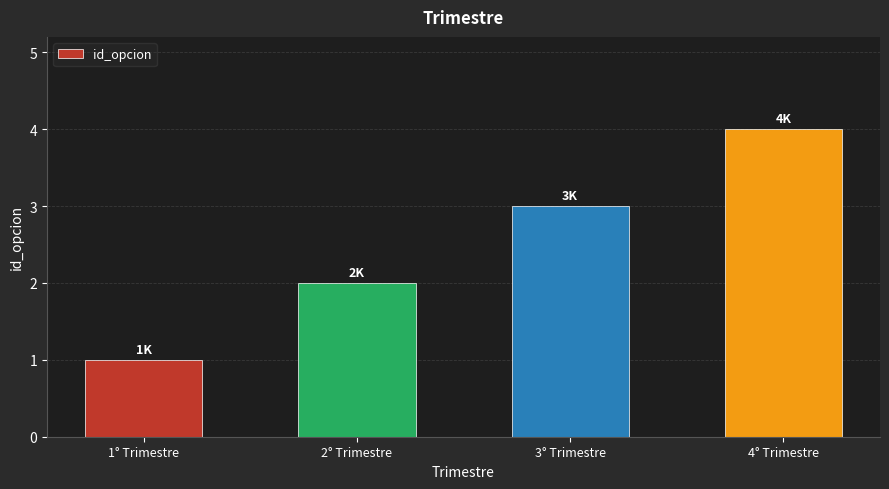

What is the difference between the values at 3° Trimestre and 4° Trimestre?

1